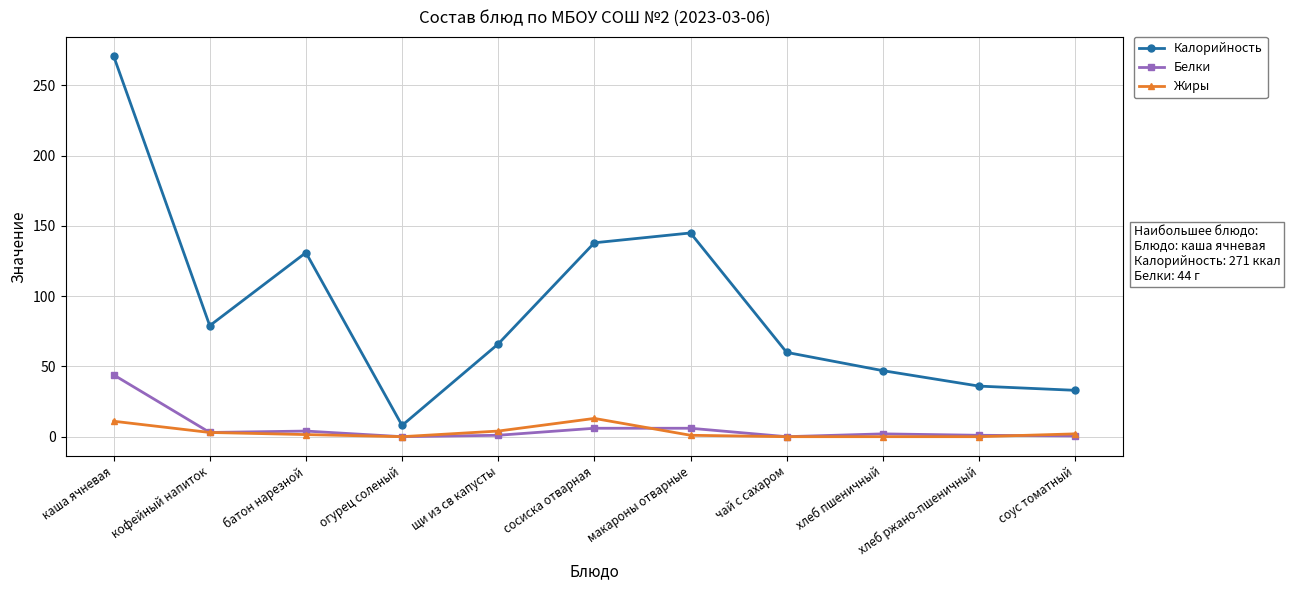

True or false: Белки and Калорийность intersect in this chart.

False